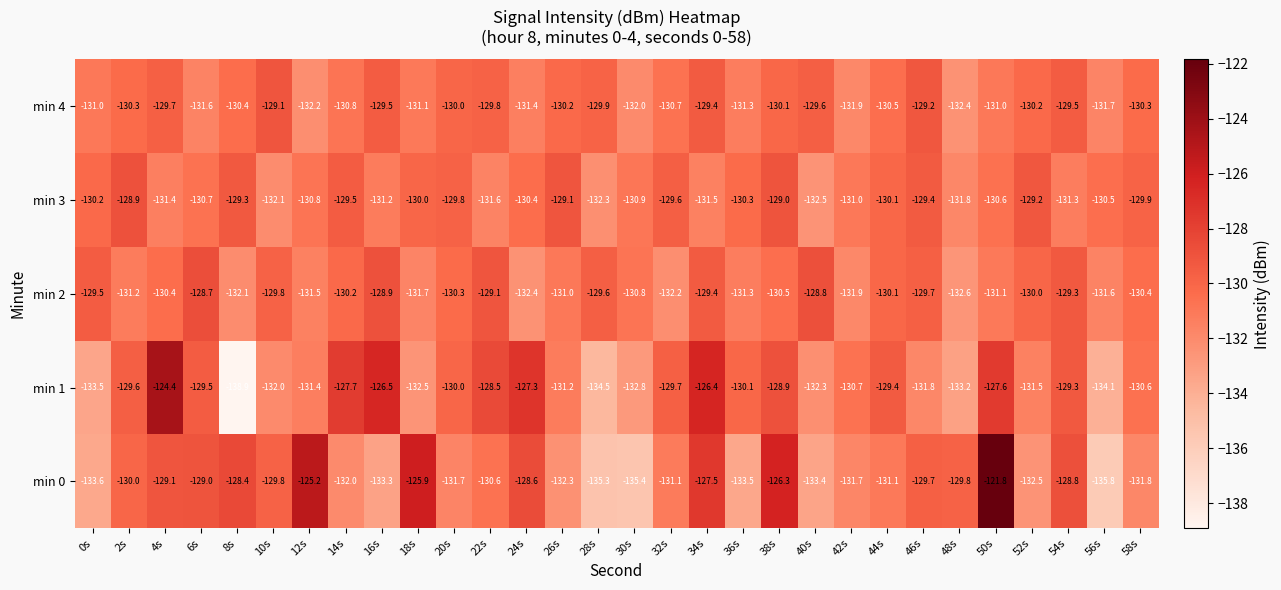

List the series in order of their peak value, lowest first.

min 4, min 3, min 2, min 1, min 0